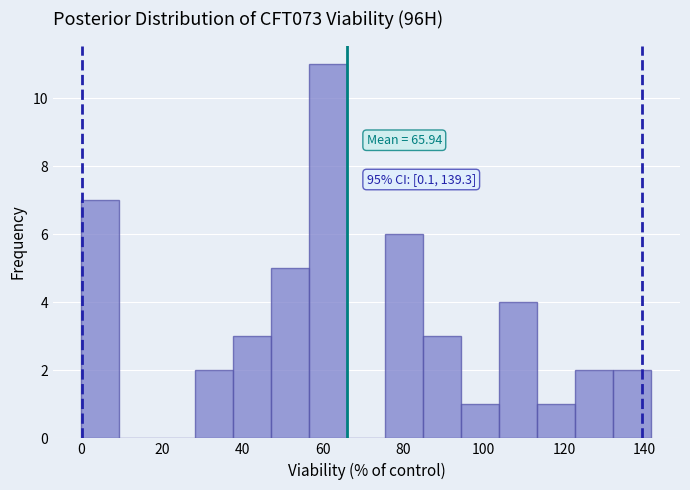

Over which range of the x-axis is the bar tallest?

56 to 66